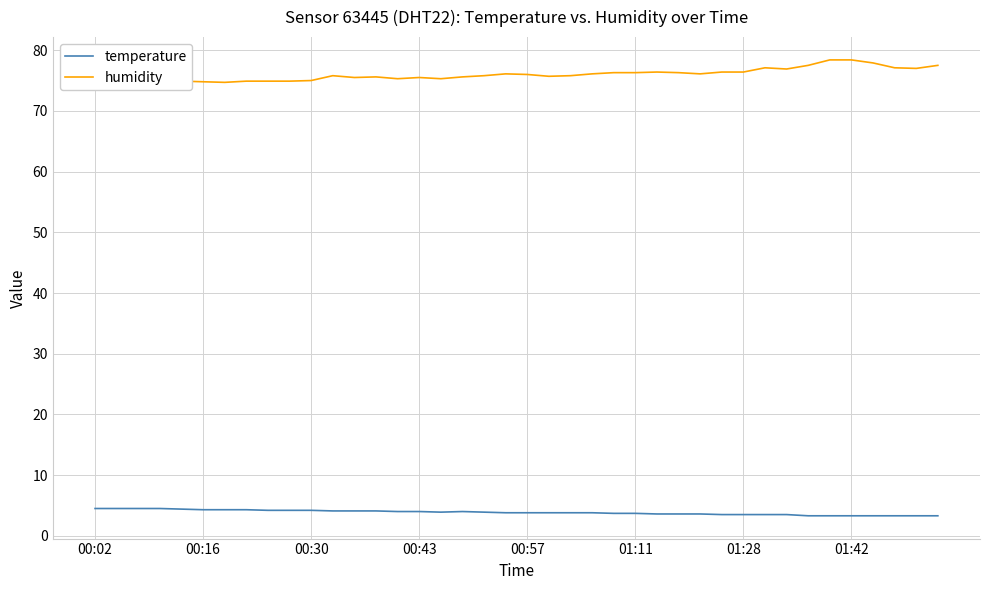

True or false: temperature has a value of 3.7 at 01:11.

True